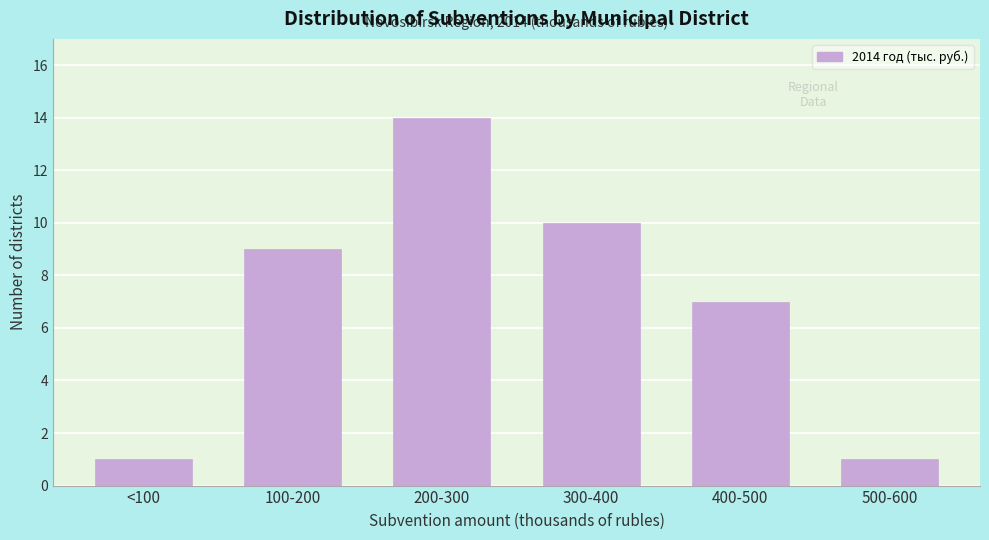

Reading right to left, list all the values displayed in this chart.

1	7	10	14	9	1